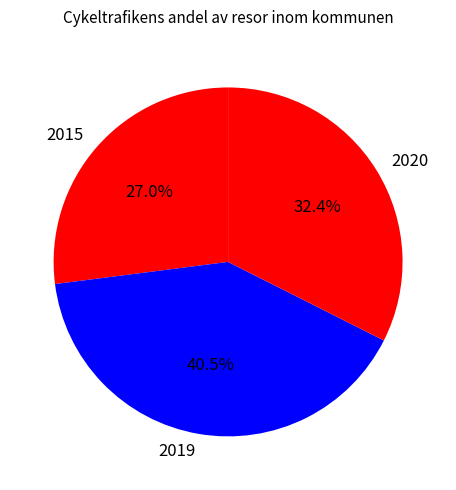

Rank the categories by value from highest to lowest.

2019, 2020, 2015